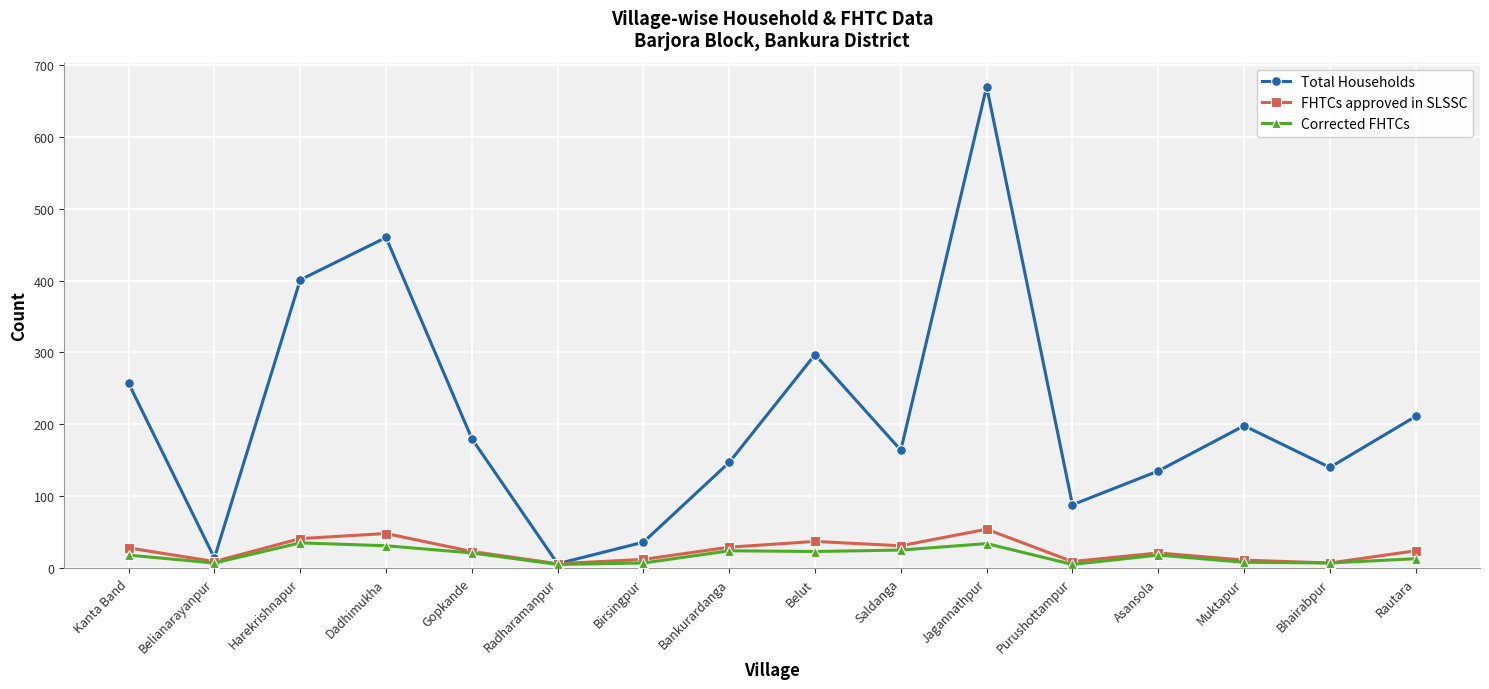

Which series has the largest total across all categories?

Total Households